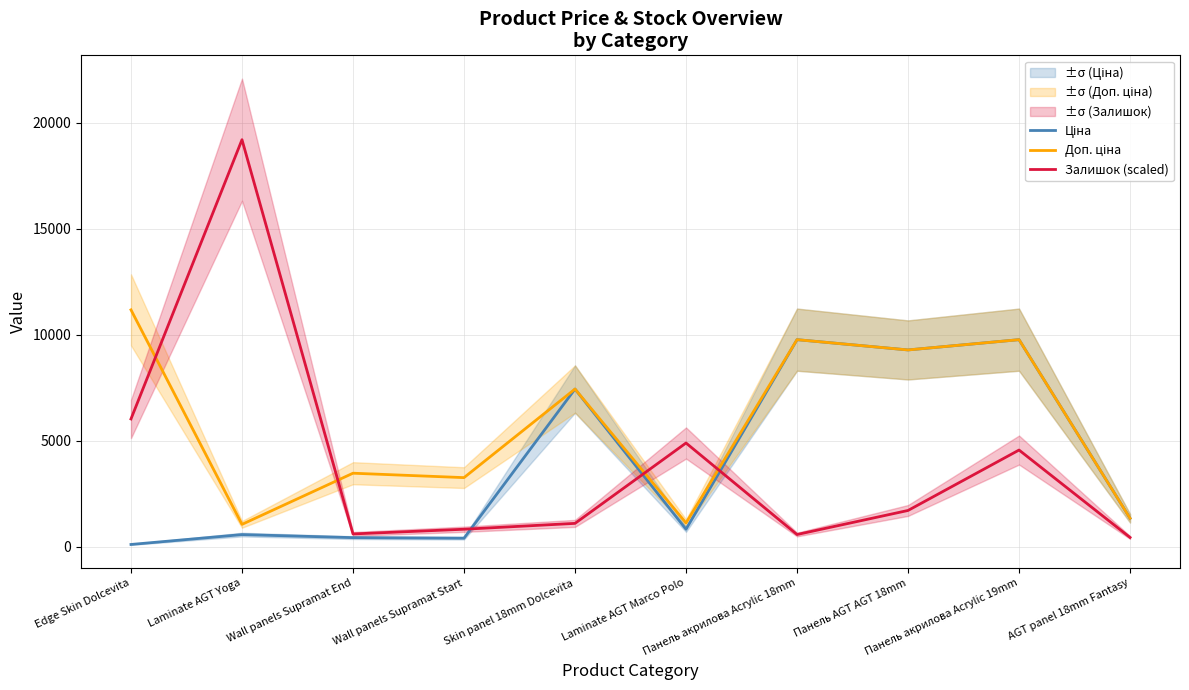

What is the total value across all series at Wall panels Supramat End?

4517.3